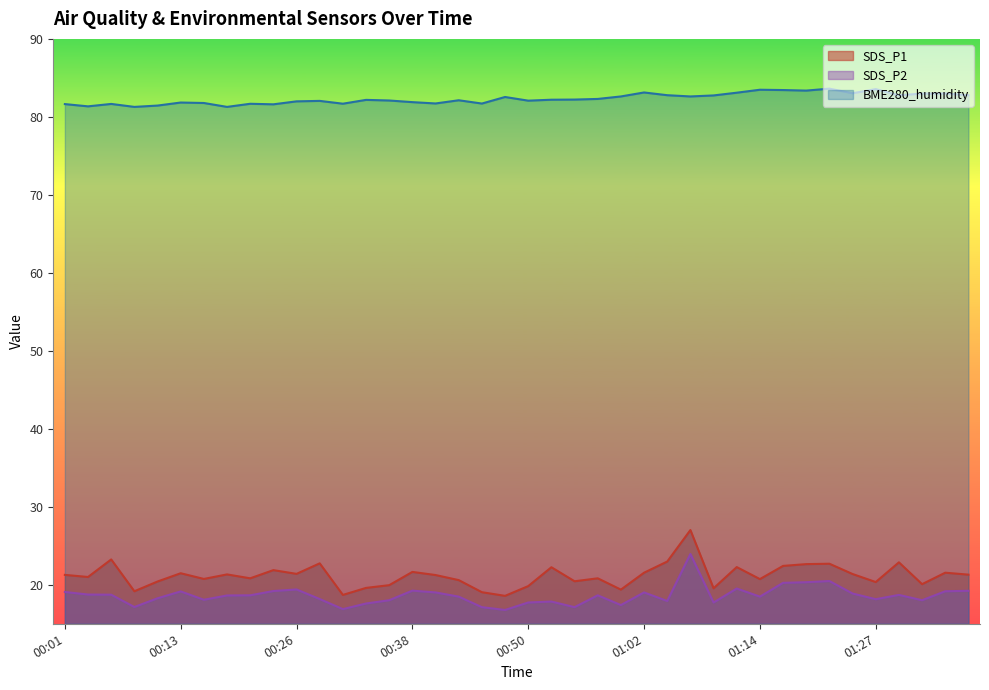

The value of SDS_P1 at 01:27 is 33.3. True or false?

False